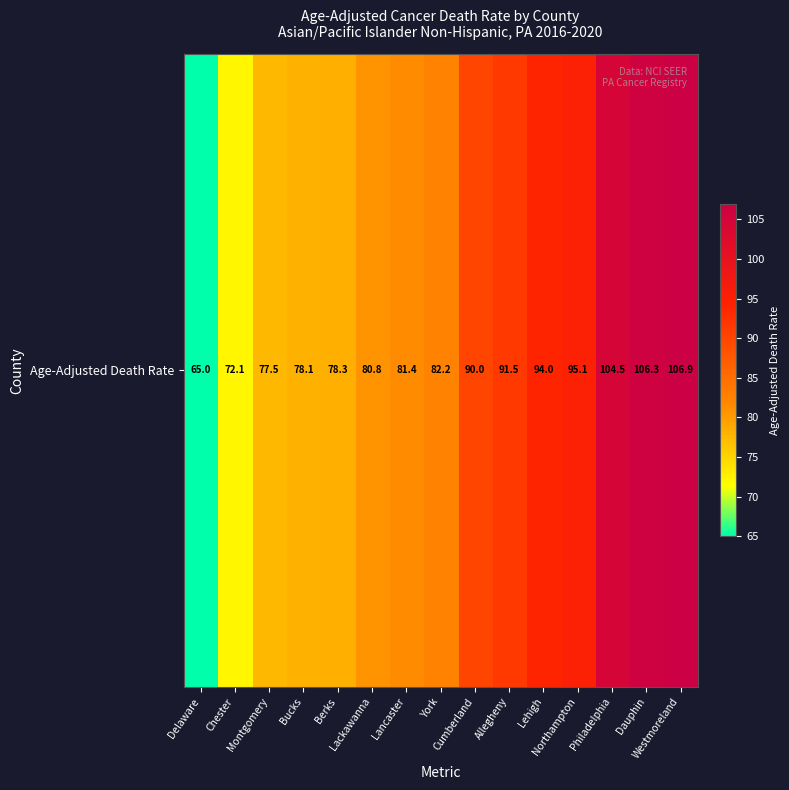

At which category does the chart reach its peak across all series?

Westmoreland